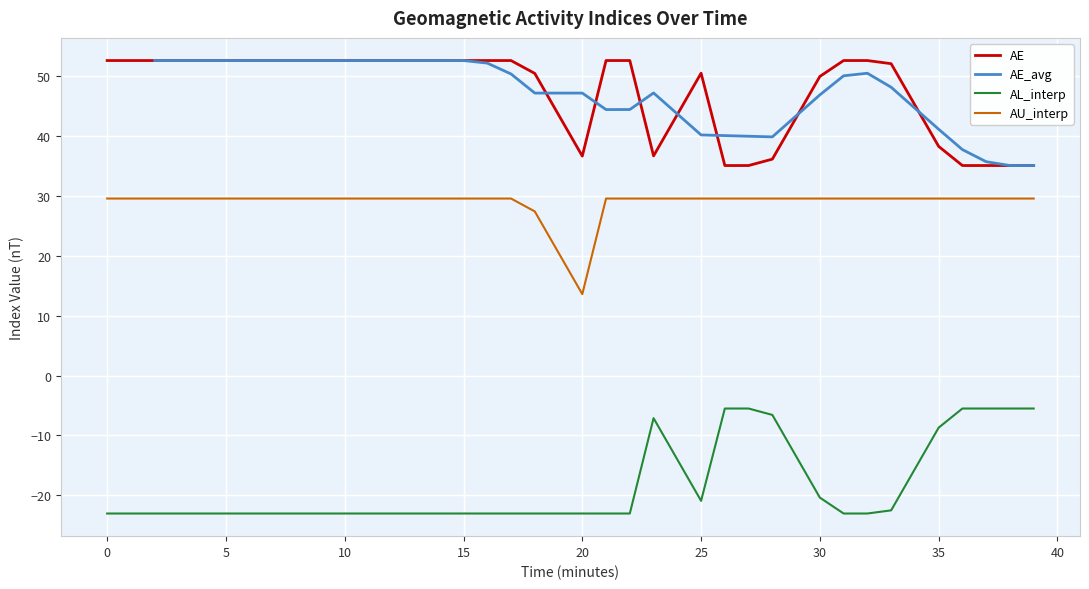

How many data points in AU_interp are less than 29?

3